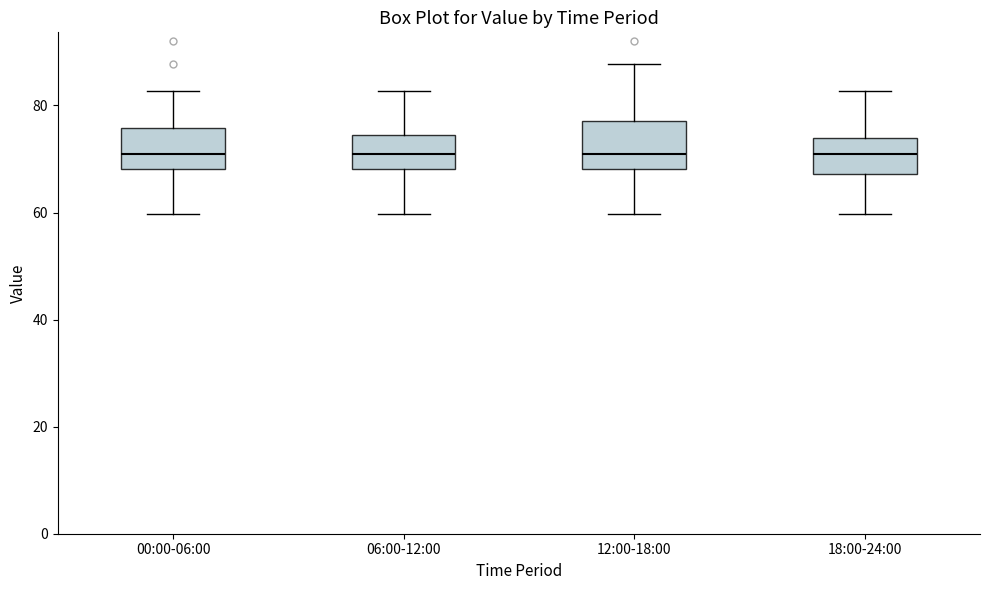

Where does the lower whisker of the box for 12:00-18:00 end on the y-axis? The values are not printed on the chart, so give them approximately, as read against the axis.

60